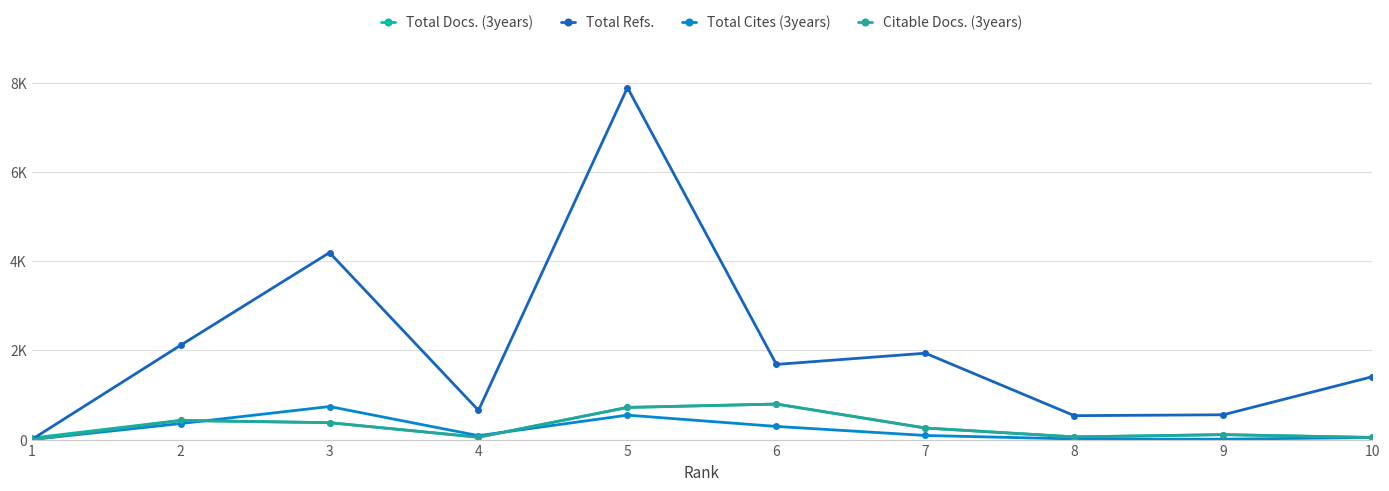

Does the chart have visible grid lines?

Yes